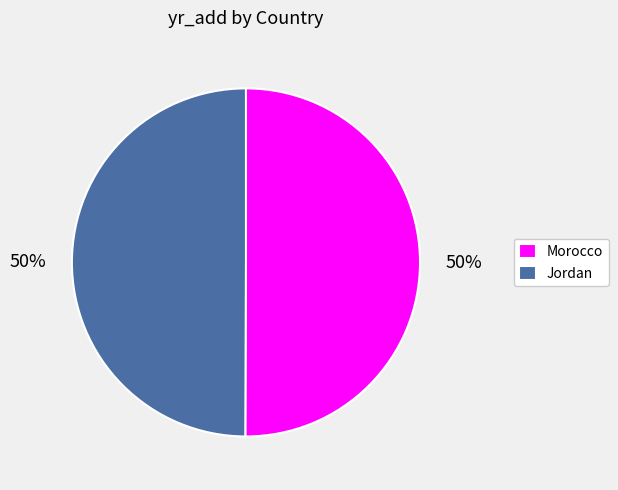

What is the ratio of the value at Jordan to the value at Morocco?

1.0